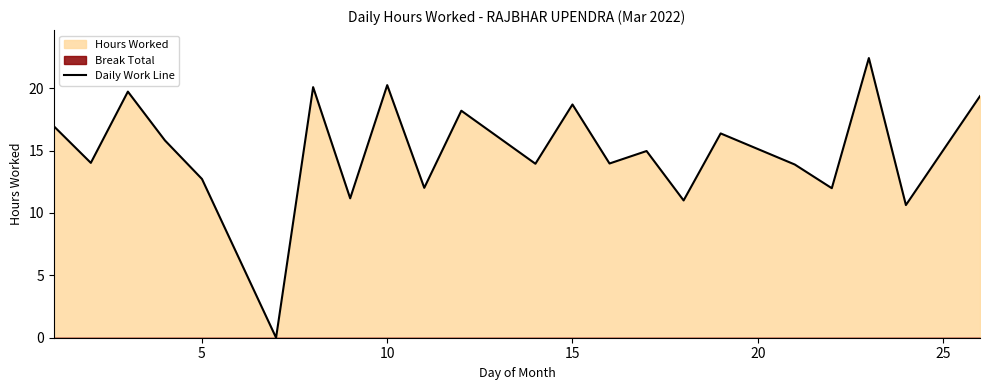

How many lines are shown in the chart?

1